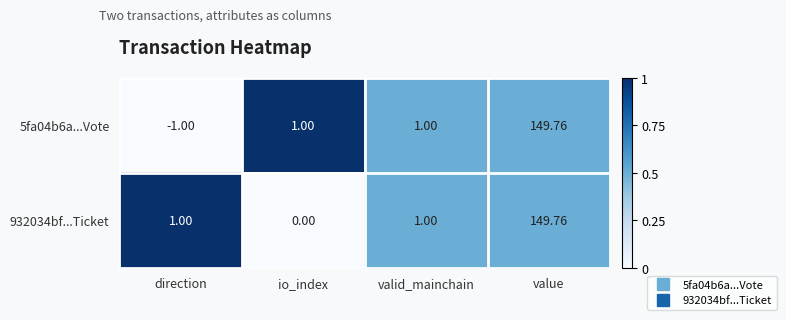

Which category has the highest value across all series?

value